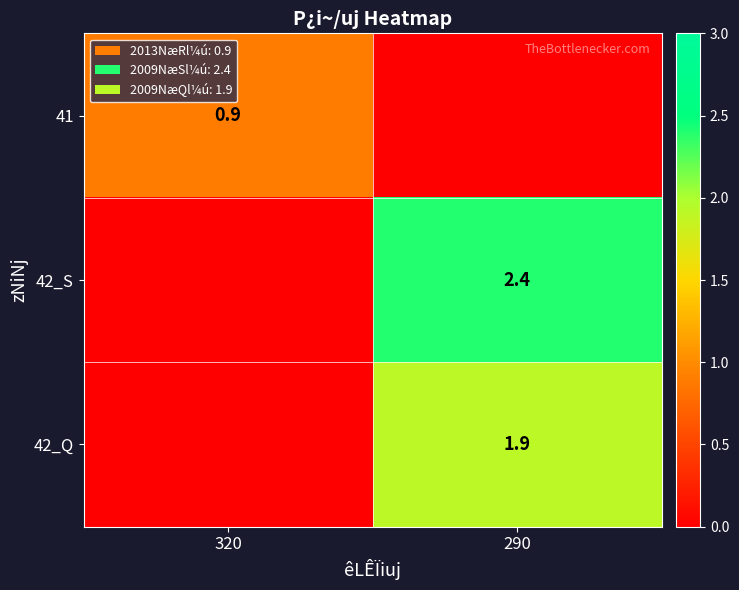

The 42_Q series shows 1.9 at 290. True or false?

True